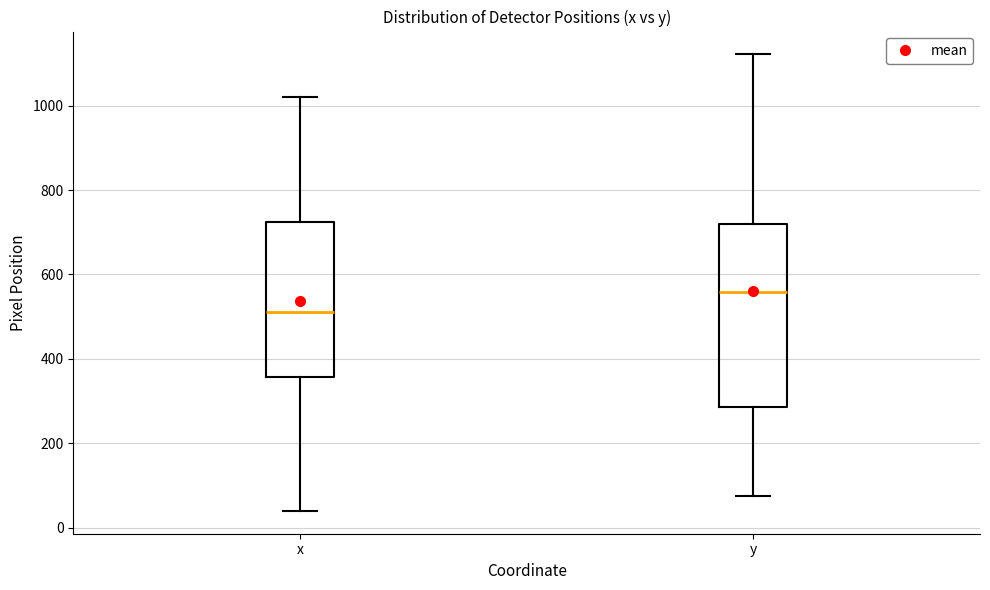

Reading left to right, transcribe this box plot: for each box, give where its median line is, the range the box spans, and where its two whiskers end, as read against the y-axis. The values are not printed on the chart, so give them approximately, as read against the axis.

x: median 520, box 360 to 720, whiskers 40 to 1020
y: median 560, box 280 to 720, whiskers 80 to 1120